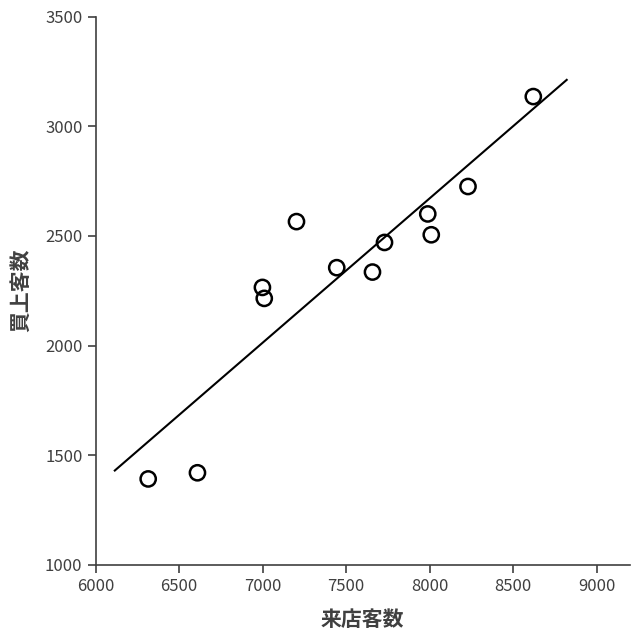

What is the range of Y values (max minus min)?

1743